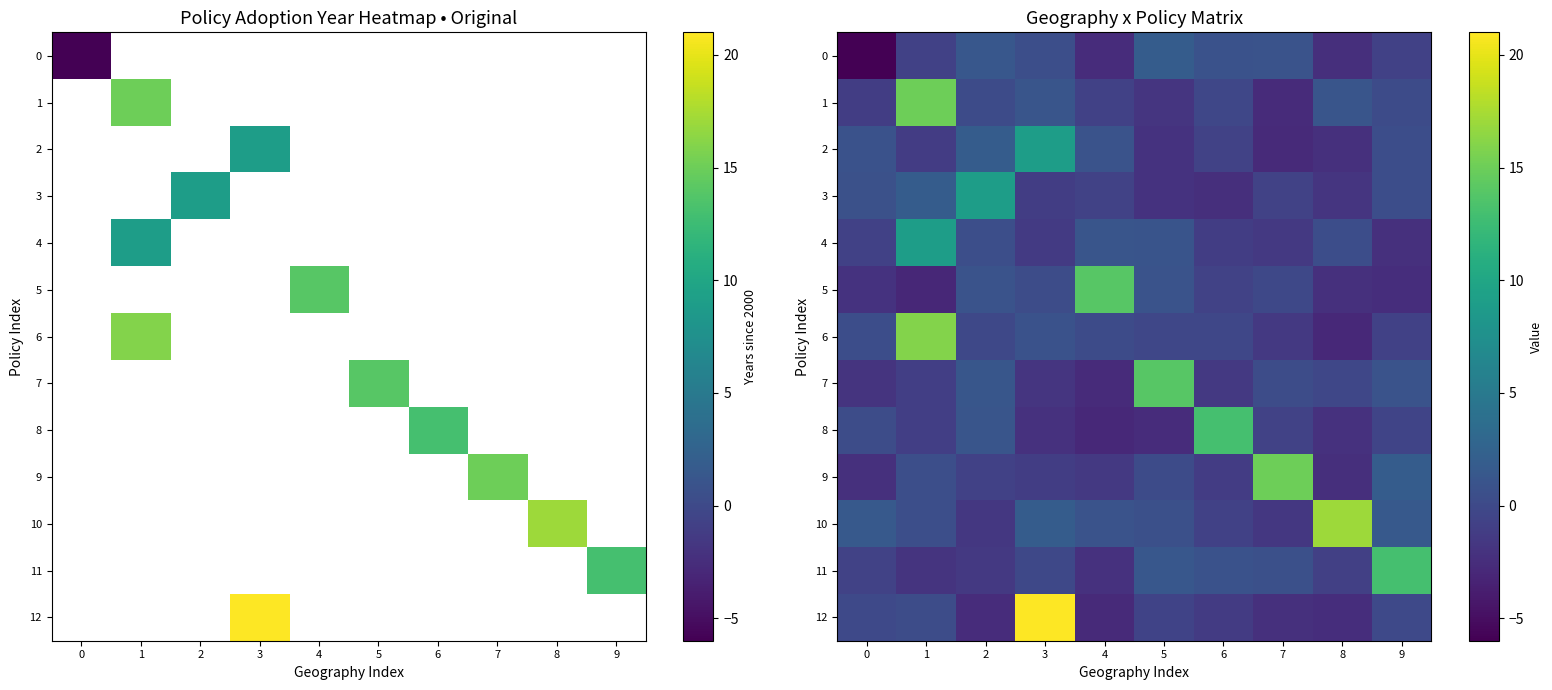

Is it true that 11 equals 1.2 at 6?

False